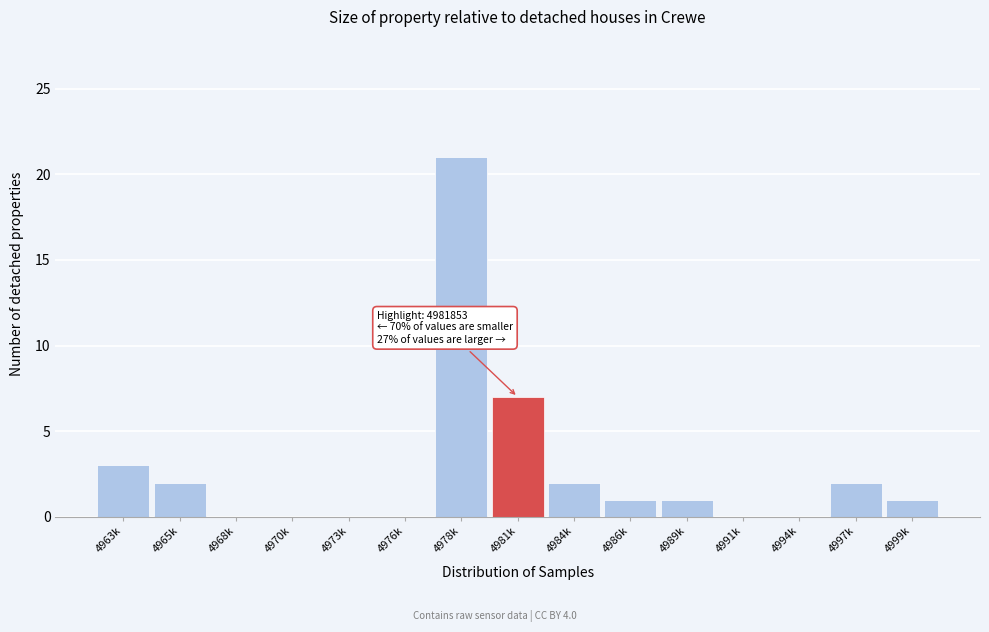

Reading right to left, extract all data points from this chart.

4999k=1	4997k=2	4994k=0	4991k=0	4989k=1	4986k=1	4984k=2	4981k=7	4978k=21	4976k=0	4973k=0	4970k=0	4968k=0	4965k=2	4963k=3